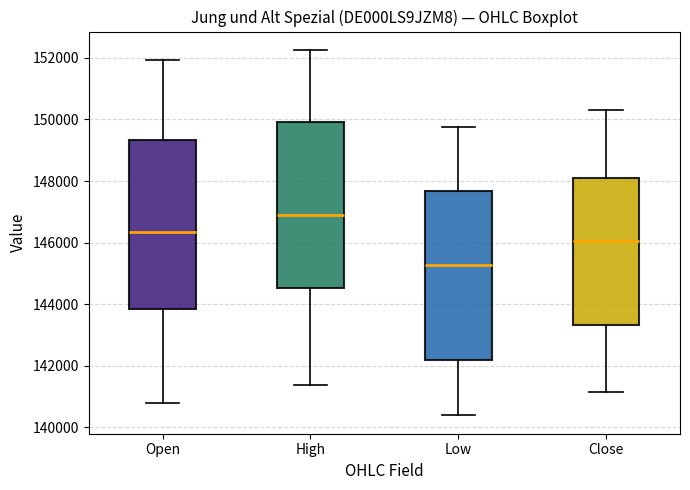

Which box has the highest median line?

High